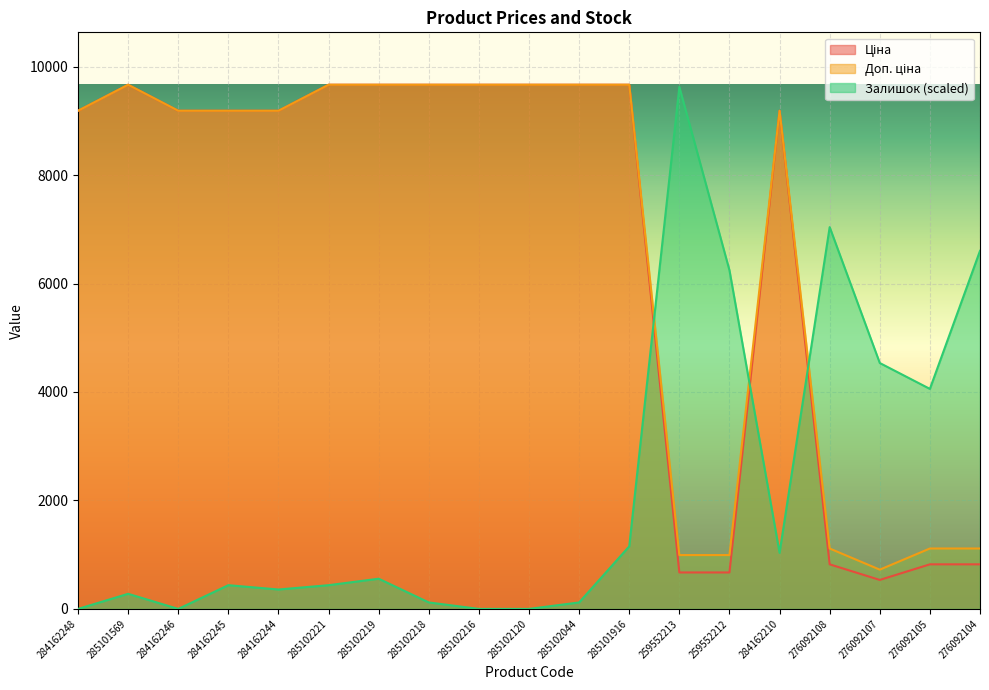

What is the label of the 14th point from the right?

285102221